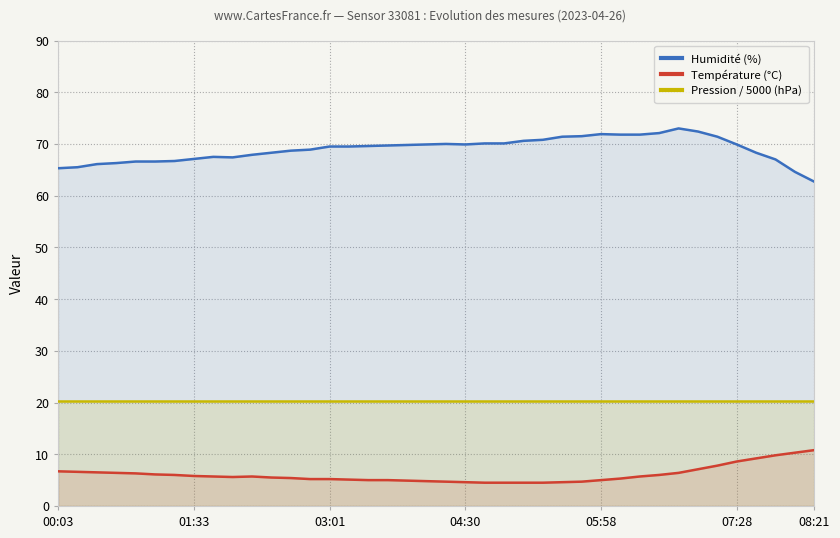

What is the maximum value shown in the chart?

73.0